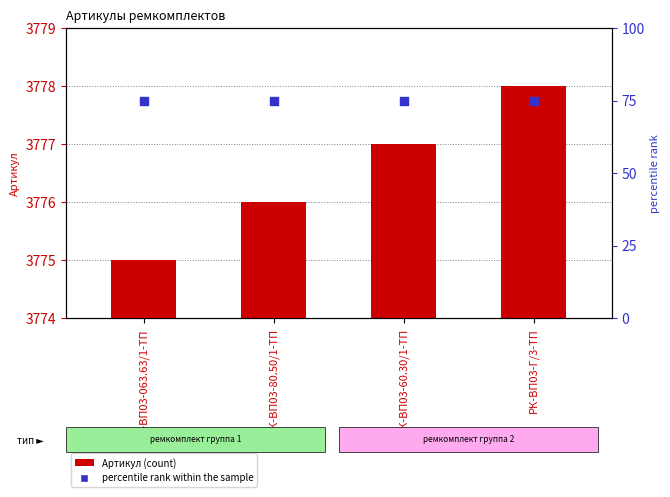

At how many categories does at least one series exceed 3755?

4